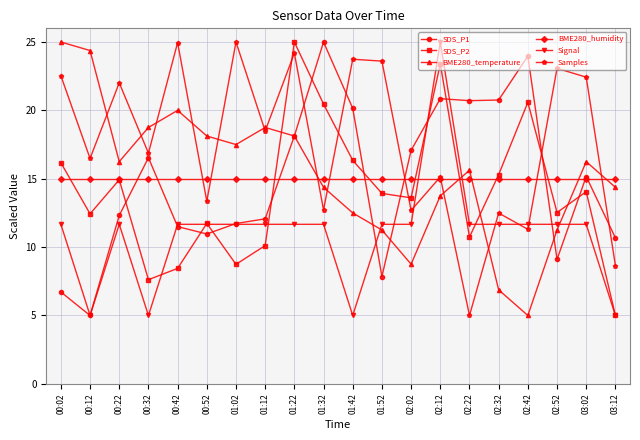

Read the Samples value at 01:32.

12.7